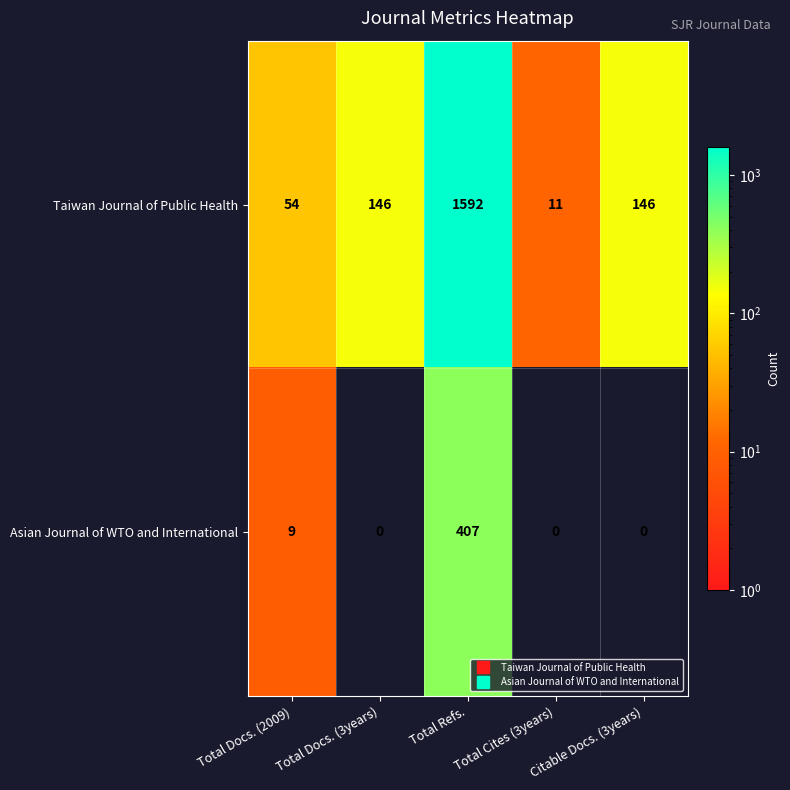

Which series has the largest total across all categories?

Taiwan Journal of Public Health